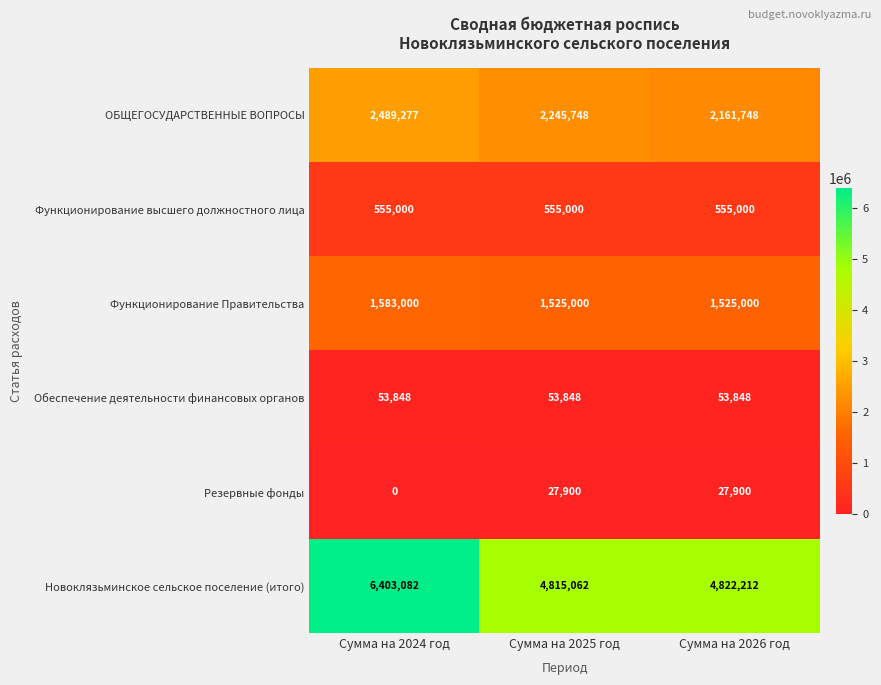

What is the maximum value shown in the chart?

6403082